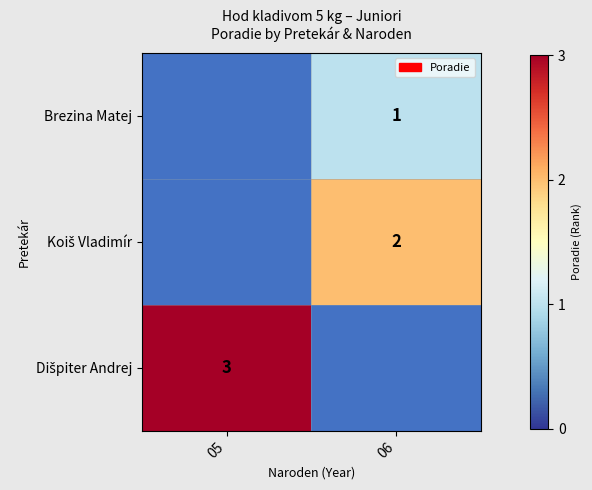

The Brezina Matej series shows 0 at 06. True or false?

False